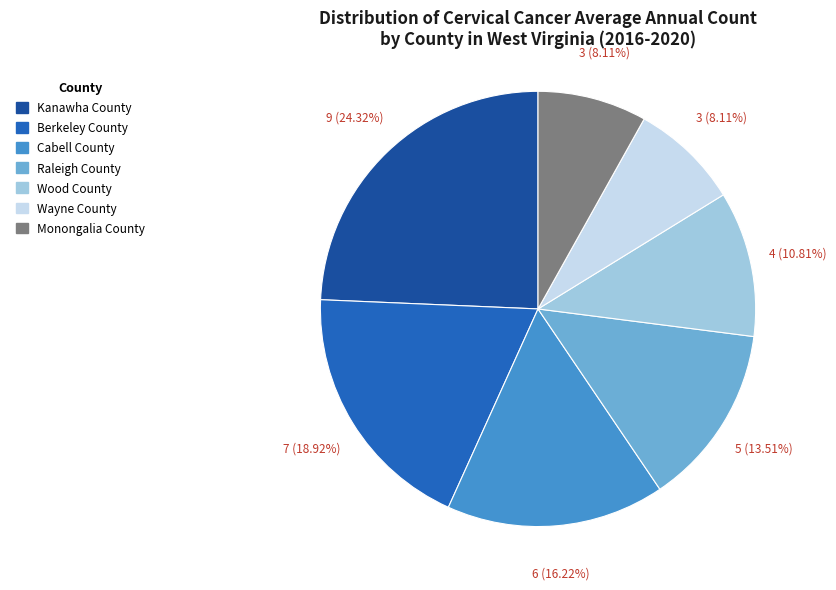

How many segments does this pie chart have?

7